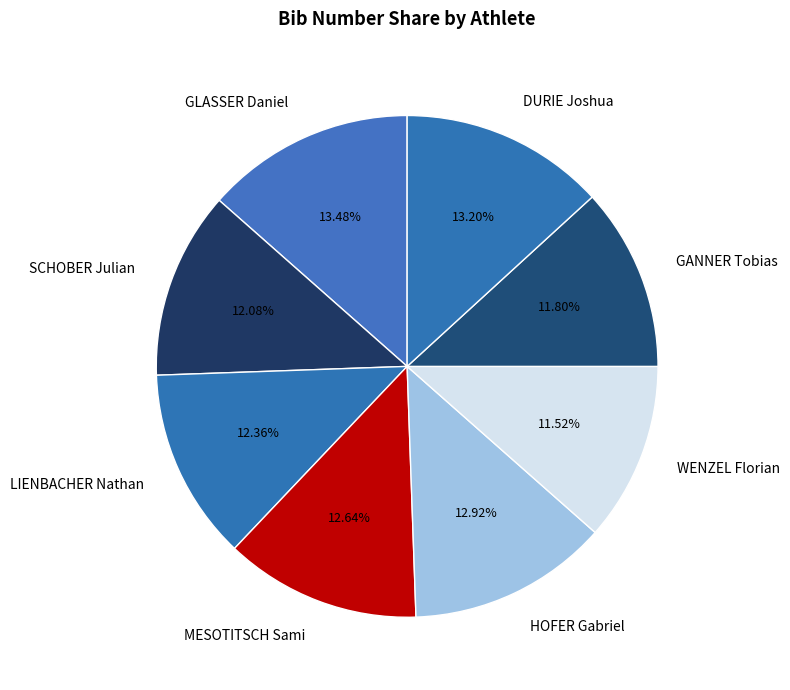

What is the ratio of the value at HOFER Gabriel to the value at MESOTITSCH Sami?

1.0